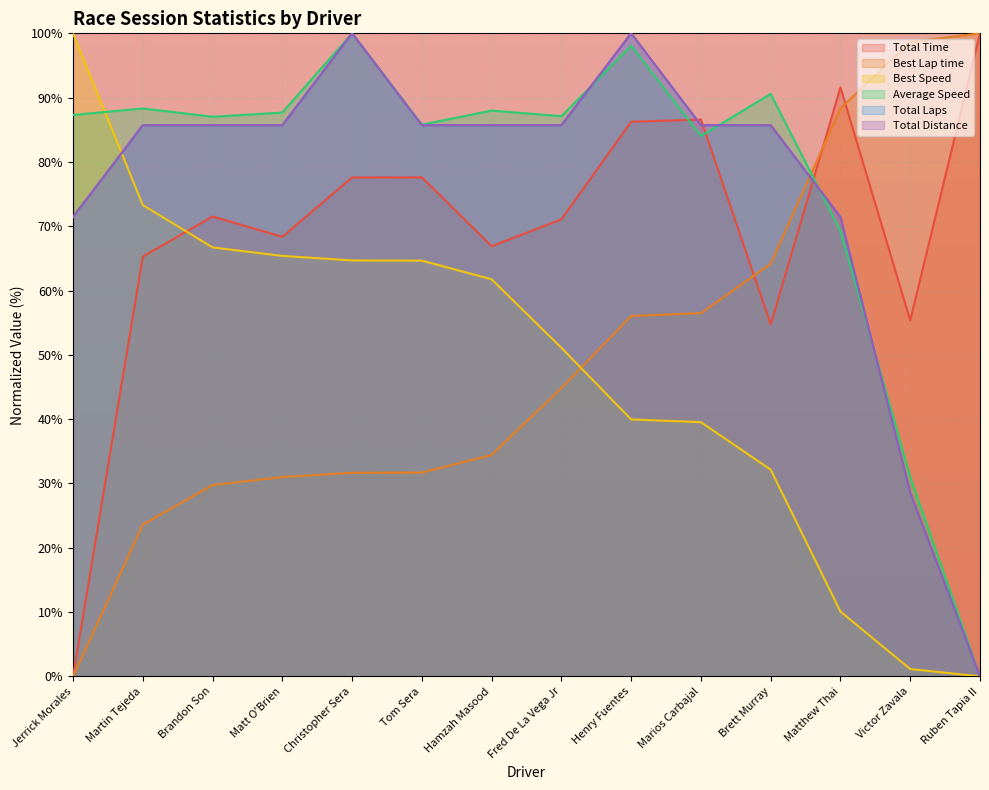

Reading left to right, list all the values displayed in this chart.

Total Time: Jerrick Morales=0.0	Martin Tejeda=65.3	Brandon Son=71.5	Matt O'Brien=68.4	Christopher Sera=77.6	Tom Sera=77.6	Hamzah Masood=66.9	Fred De La Vega Jr=71.1	Henry Fuentes=86.3	Marios Carbajal=86.6	Brett Murray=54.7	Matthew Thai=91.6	Victor Zavala=55.4	Ruben Tapia II=100.0
Best Lap time: Jerrick Morales=0.0	Martin Tejeda=23.6	Brandon Son=29.8	Matt O'Brien=31.0	Christopher Sera=31.7	Tom Sera=31.7	Hamzah Masood=34.5	Fred De La Vega Jr=44.8	Henry Fuentes=56.0	Marios Carbajal=56.5	Brett Murray=64.2	Matthew Thai=88.3	Victor Zavala=98.7	Ruben Tapia II=100.0
Best Speed: Jerrick Morales=100.0	Martin Tejeda=73.3	Brandon Son=66.7	Matt O'Brien=65.4	Christopher Sera=64.7	Tom Sera=64.6	Hamzah Masood=61.8	Fred De La Vega Jr=51.1	Henry Fuentes=40.0	Marios Carbajal=39.5	Brett Murray=32.1	Matthew Thai=10.1	Victor Zavala=1.1	Ruben Tapia II=0.0
Average Speed: Jerrick Morales=87.3	Martin Tejeda=88.3	Brandon Son=87.0	Matt O'Brien=87.7	Christopher Sera=100.0	Tom Sera=85.8	Hamzah Masood=88.0	Fred De La Vega Jr=87.1	Henry Fuentes=98.1	Marios Carbajal=84.0	Brett Murray=90.6	Matthew Thai=69.3	Victor Zavala=31.0	Ruben Tapia II=0.0
Total Laps: Jerrick Morales=71.4	Martin Tejeda=85.7	Brandon Son=85.7	Matt O'Brien=85.7	Christopher Sera=100.0	Tom Sera=85.7	Hamzah Masood=85.7	Fred De La Vega Jr=85.7	Henry Fuentes=100.0	Marios Carbajal=85.7	Brett Murray=85.7	Matthew Thai=71.4	Victor Zavala=28.6	Ruben Tapia II=0.0
Total Distance: Jerrick Morales=71.4	Martin Tejeda=85.7	Brandon Son=85.7	Matt O'Brien=85.7	Christopher Sera=100.0	Tom Sera=85.7	Hamzah Masood=85.7	Fred De La Vega Jr=85.7	Henry Fuentes=100.0	Marios Carbajal=85.7	Brett Murray=85.7	Matthew Thai=71.4	Victor Zavala=28.6	Ruben Tapia II=0.0